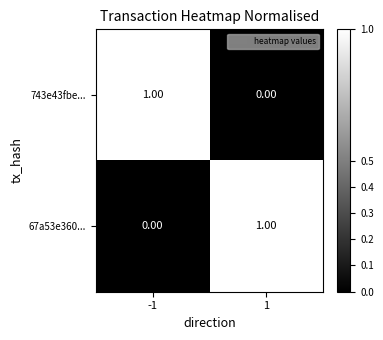

Rank the series at -1 from lowest to highest value.

67a53e360..., 743e43fbe...